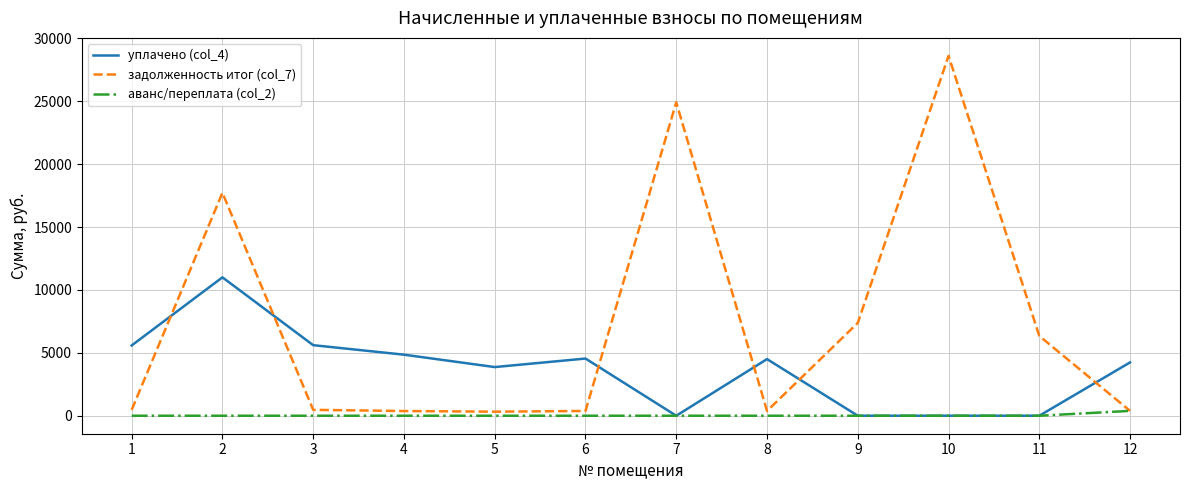

What is the greatest value displayed?

28603.8